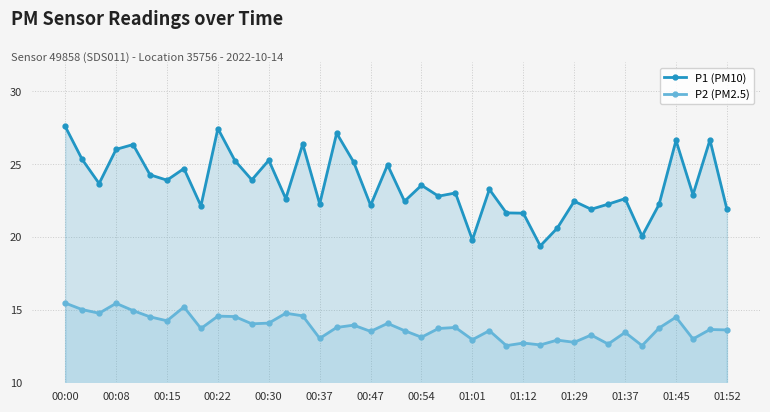

Between 00:30 and 01:01, which series saw the biggest shift?

P1 (PM10)